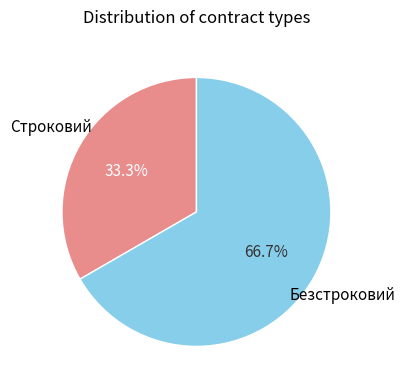

What percentage is the Безстроковий slice, to the nearest percent?

67%